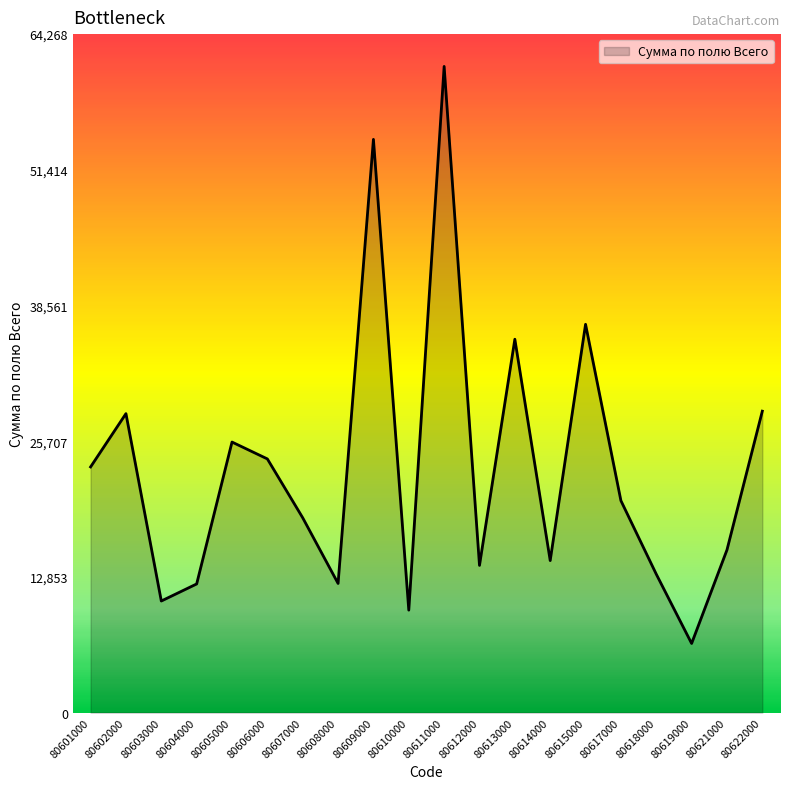

What is the difference between the maximum and minimum values?

54660